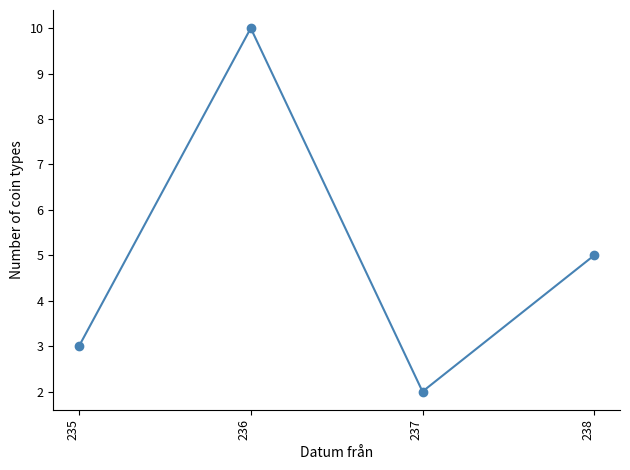

Where does the data first go above 5?

236